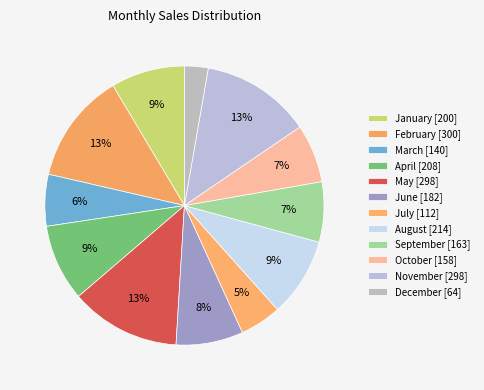

Is the sum of June and February greater than half?

No